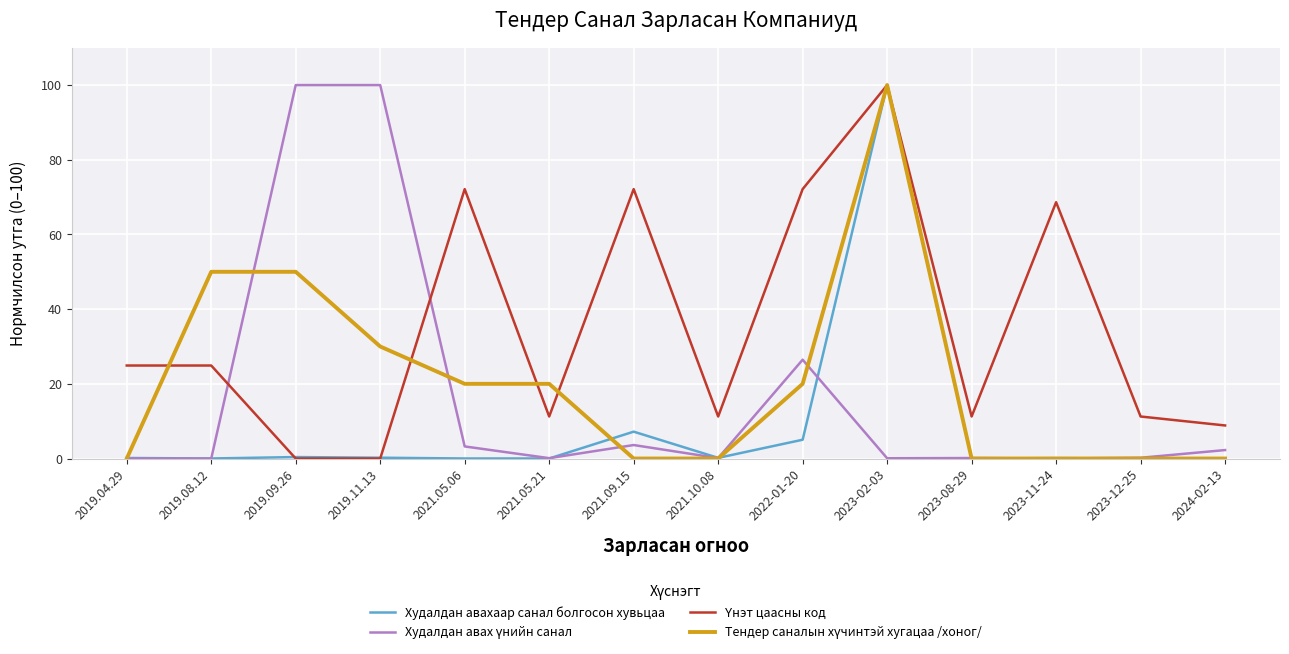

The value of Худалдан авахаар санал болгосон хувьцаа at 2022-01-20 is 5.0. True or false?

True